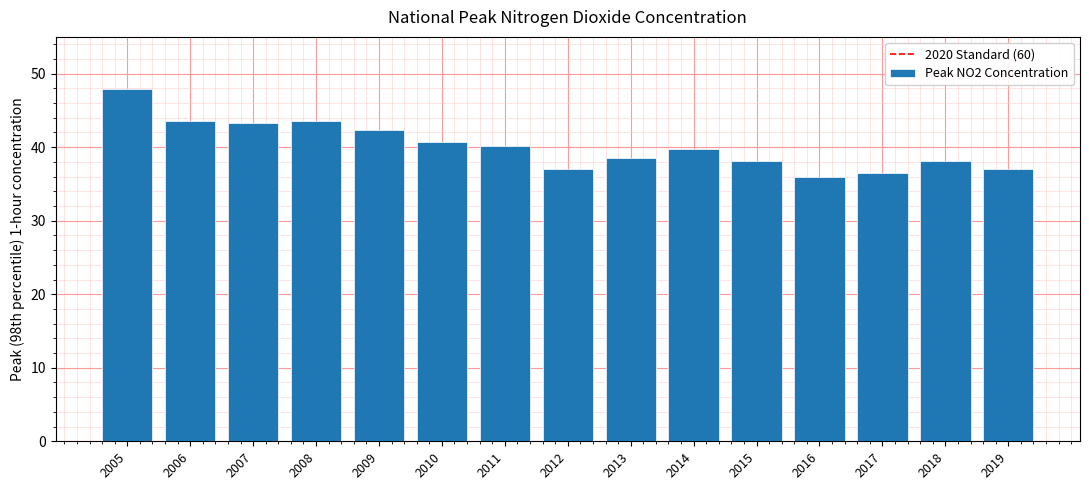

Approximately how many times larger is the value at 2015 compared to 2016?

1.1